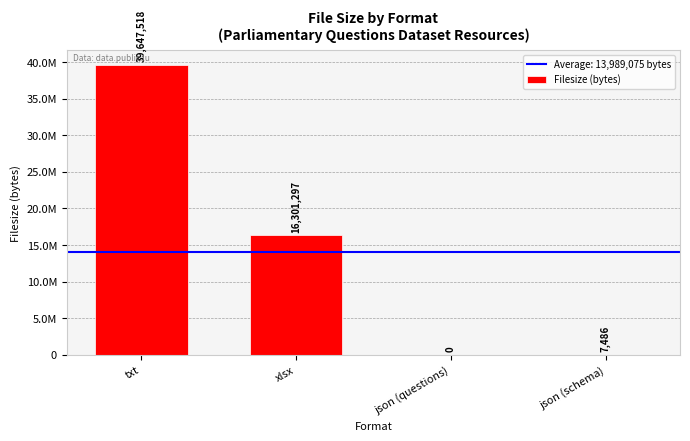

List the labels in order of value, largest first.

txt, xlsx, json (schema), json (questions)